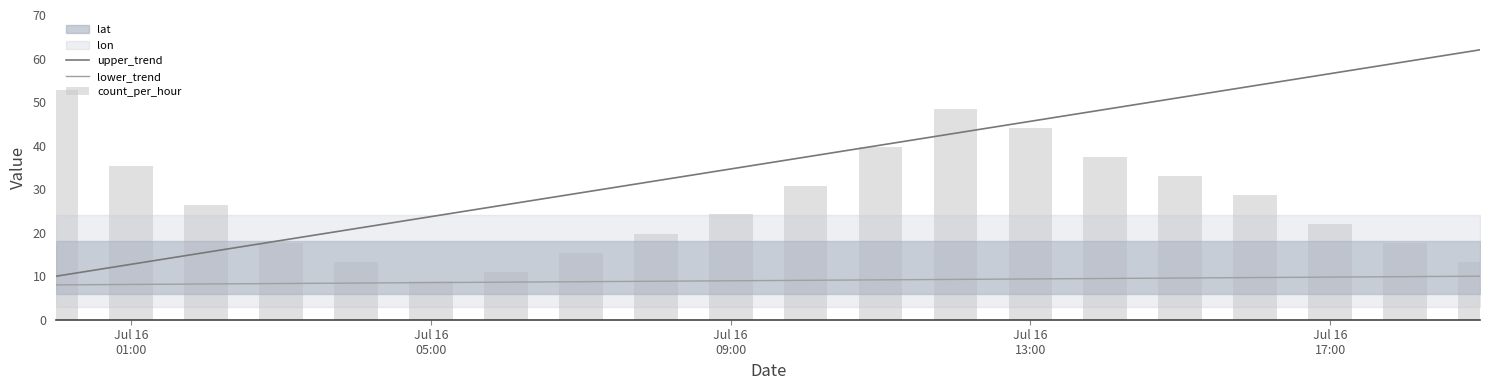

How many data points in count_per_hour are above 26?

10